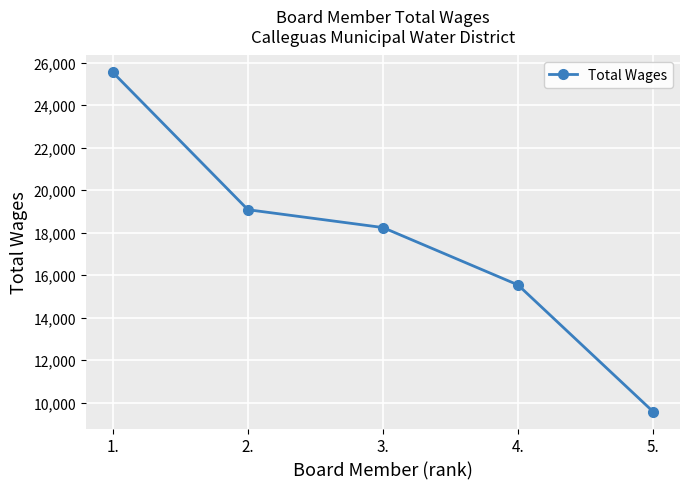

Reading left to right, transcribe all the data shown in this chart.

1.=25540	2.=19080	3.=18240	4.=15540	5.=9580